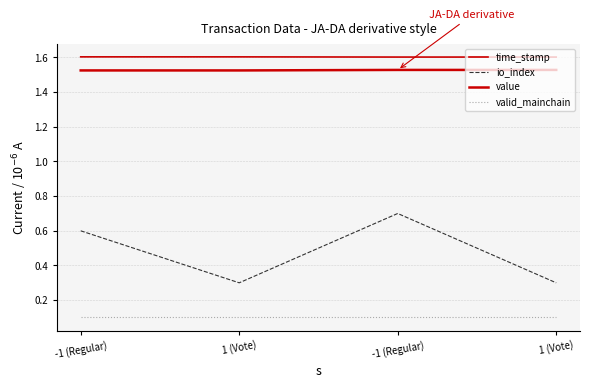

Is this an area chart (filled region under the line)?

No